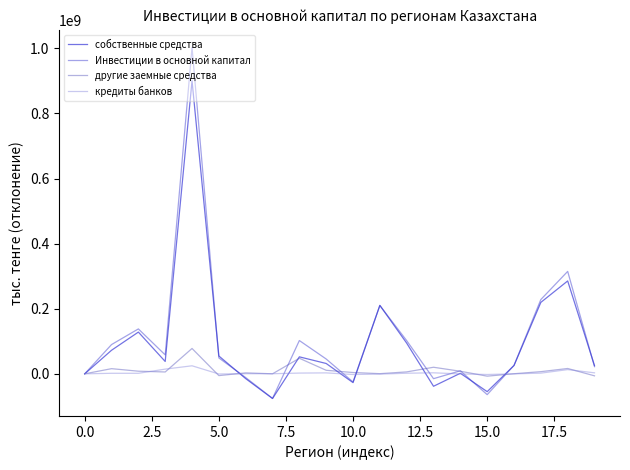

Rank the series by their maximum value, from lowest to highest.

кредиты банков, другие заемные средства, собственные средства, Инвестиции в основной капитал